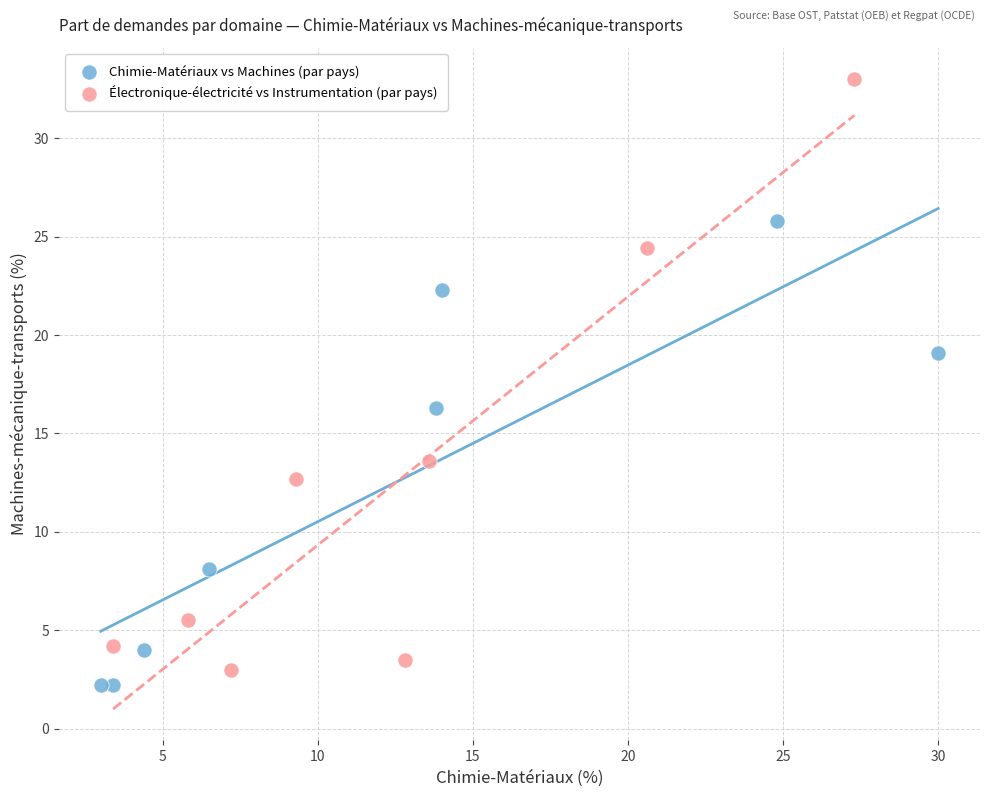

Which series contains the highest Y value?

Électronique-électricité vs Instrumentation (par pays)